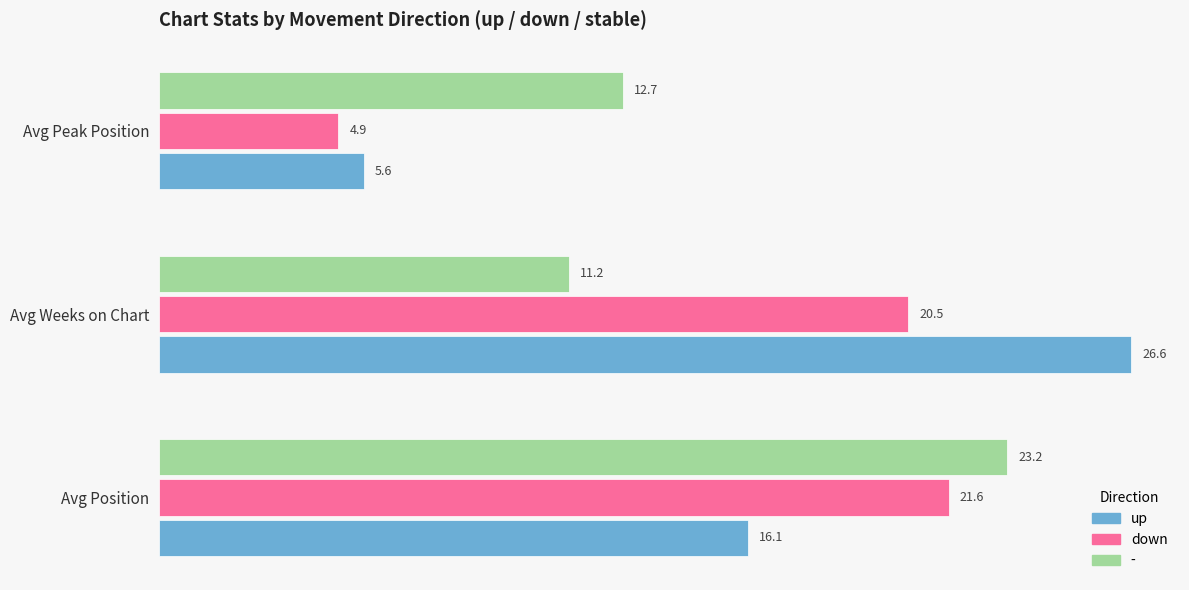

Rank the series by their maximum value, from highest to lowest.

up, -, down